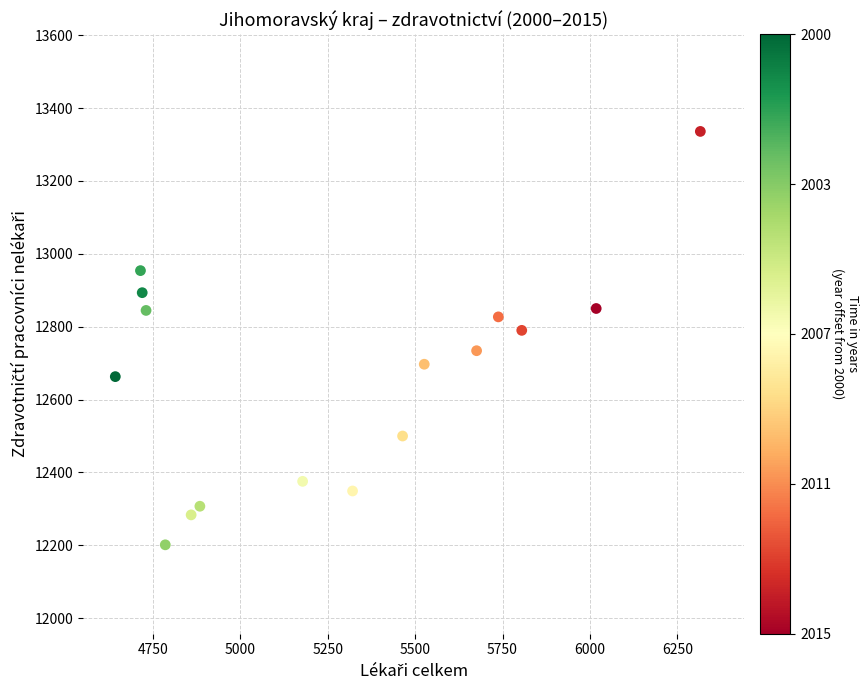

What is the range of Y values (max minus min)?

1134.6